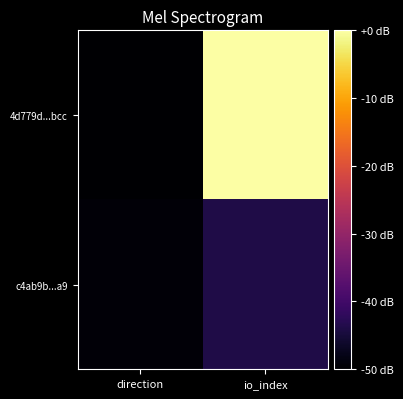

Reading left to right, list all the values displayed in this chart.

4d779d...bcc: direction=-50.0	io_index=0.0
c4ab9b...a9: direction=-49.4	io_index=-43.8